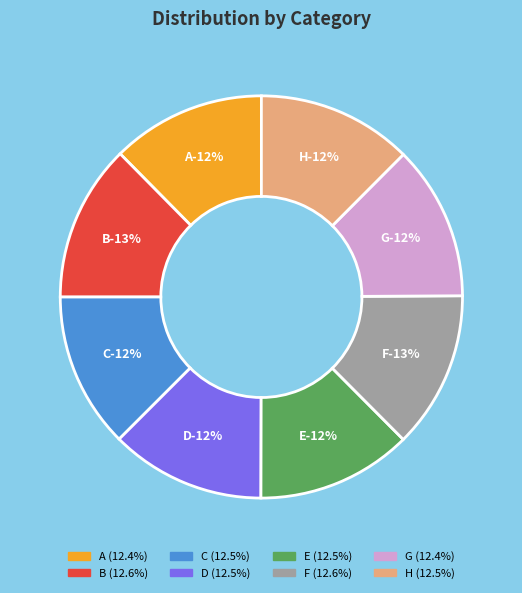

To the nearest percent, what percentage of the pie is G?

12%